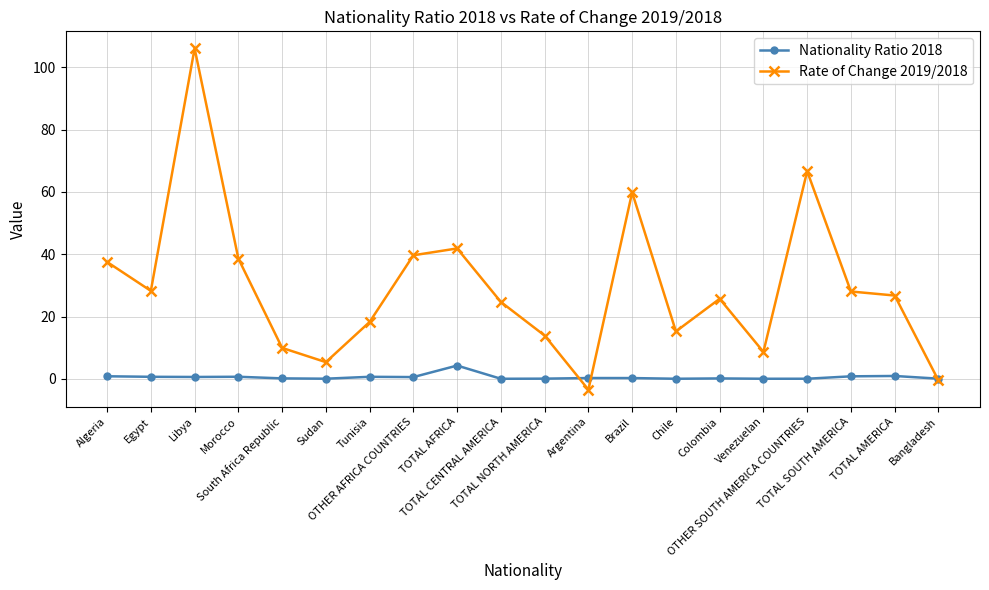

True or false: Nationality Ratio 2018 has more than 1 points higher than both neighbors.

True